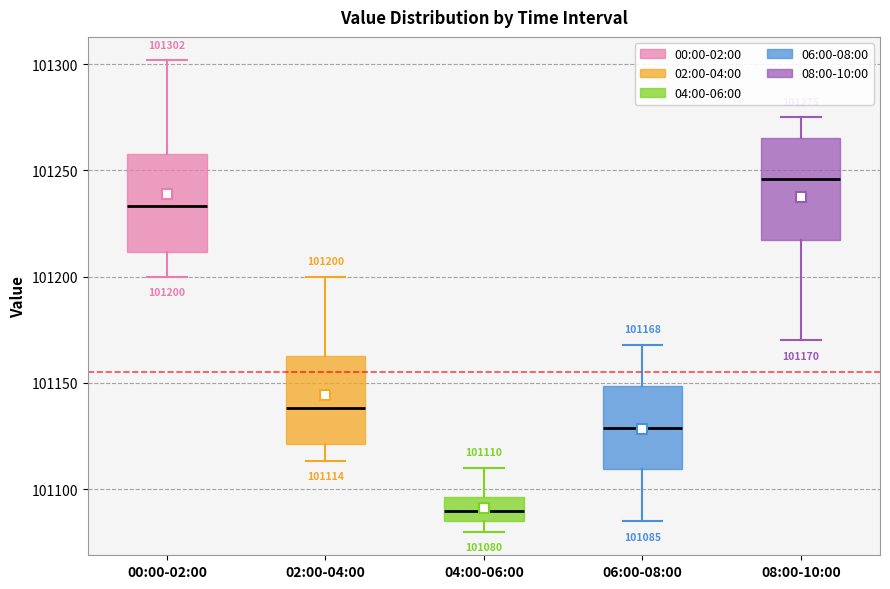

Which box's median line is the lowest?

04:00-06:00